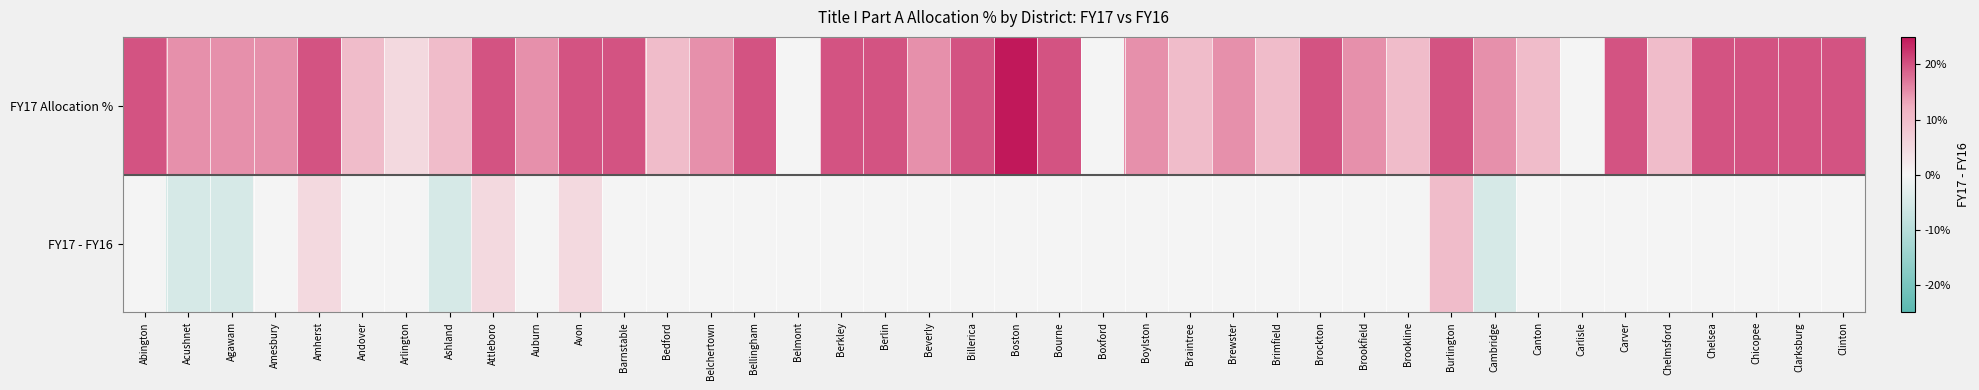

Reading right to left, transcribe all the data shown in this chart.

FY17 Allocation %: Clinton=0.2	Clarksburg=0.2	Chicopee=0.2	Chelsea=0.2	Chelmsford=0.1	Carver=0.2	Carlisle=0.0	Canton=0.1	Cambridge=0.1	Burlington=0.2	Brookline=0.1	Brookfield=0.1	Brockton=0.2	Brimfield=0.1	Brewster=0.1	Braintree=0.1	Boylston=0.1	Boxford=0.0	Bourne=0.2	Boston=0.2	Billerica=0.2	Beverly=0.1	Berlin=0.2	Berkley=0.2	Belmont=0.0	Bellingham=0.2	Belchertown=0.1	Bedford=0.1	Barnstable=0.2	Avon=0.2	Auburn=0.1	Attleboro=0.2	Ashland=0.1	Arlington=0.1	Andover=0.1	Amherst=0.2	Amesbury=0.1	Agawam=0.1	Acushnet=0.1	Abington=0.2
FY17 - FY16: Clinton=0.0	Clarksburg=0.0	Chicopee=0.0	Chelsea=0.0	Chelmsford=0.0	Carver=0.0	Carlisle=0.0	Canton=0.0	Cambridge=-0.1	Burlington=0.1	Brookline=0.0	Brookfield=0.0	Brockton=0.0	Brimfield=0.0	Brewster=0.0	Braintree=0.0	Boylston=0.0	Boxford=0.0	Bourne=0.0	Boston=0.0	Billerica=0.0	Beverly=0.0	Berlin=0.0	Berkley=0.0	Belmont=0.0	Bellingham=0.0	Belchertown=0.0	Bedford=0.0	Barnstable=0.0	Avon=0.1	Auburn=0.0	Attleboro=0.1	Ashland=-0.0	Arlington=0.0	Andover=0.0	Amherst=0.1	Amesbury=0.0	Agawam=-0.1	Acushnet=-0.1	Abington=0.0